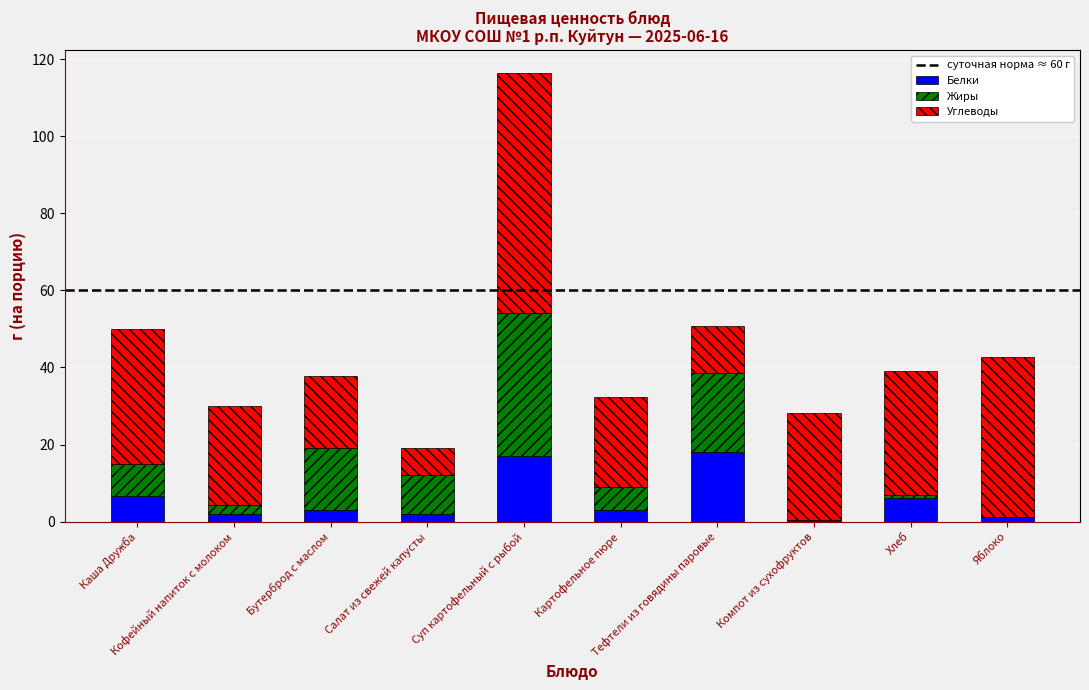

What is the sum of all Белки values?

59.2